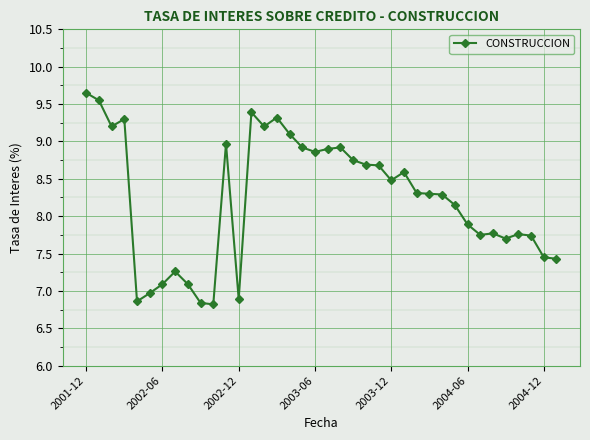

Count the number of values greater than 8.

22